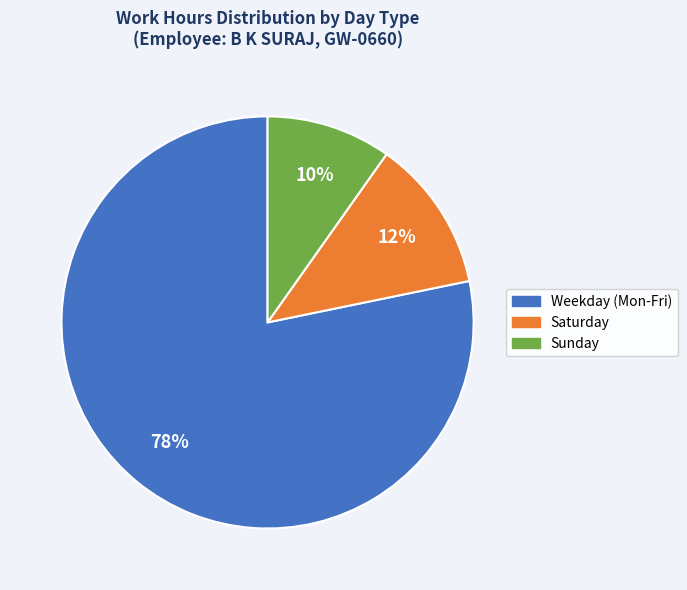

Is there any slice that represents more than half of the pie?

Yes